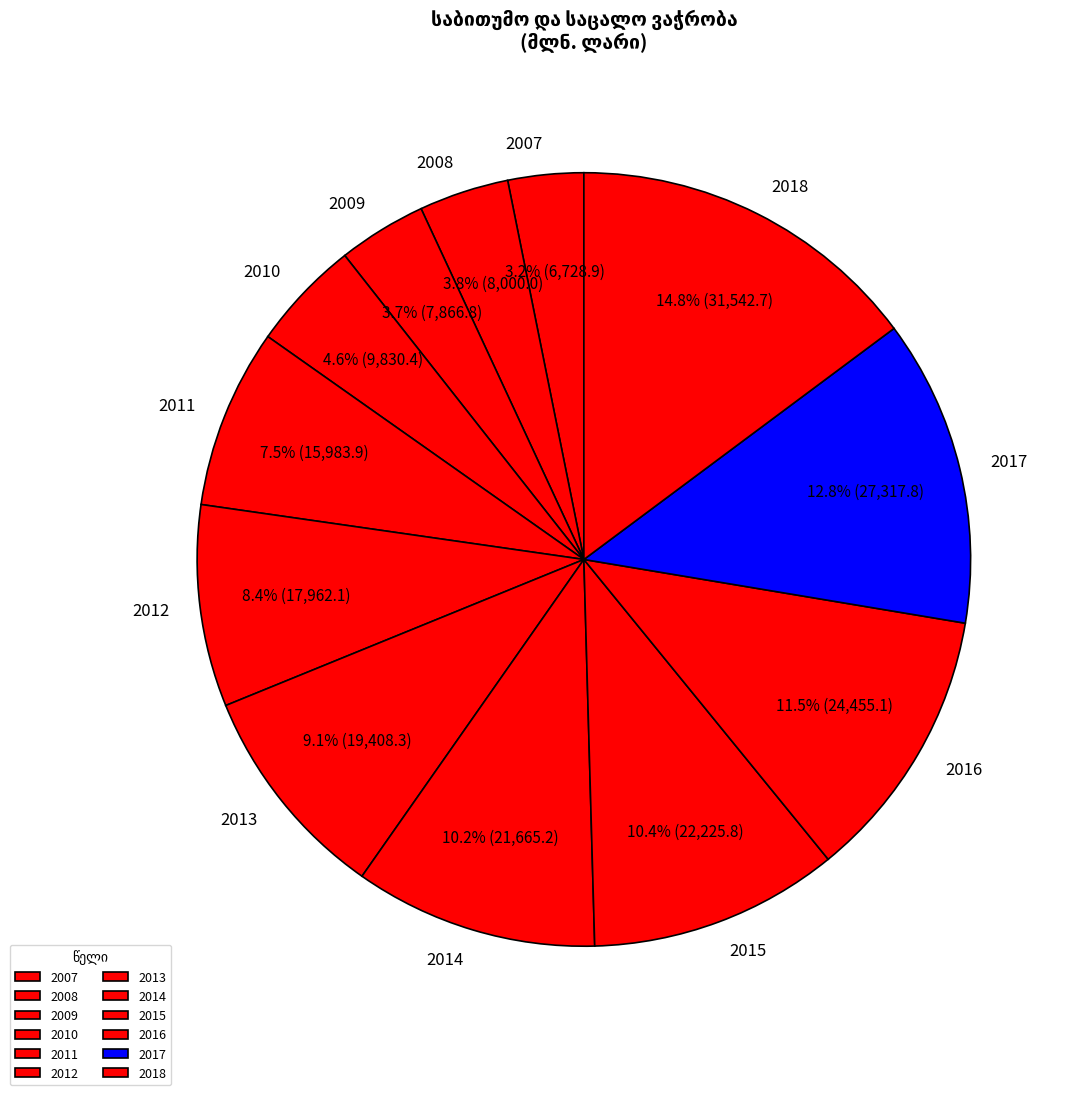

What is the ratio of the value at 2015 to the value at 2014?

1.0